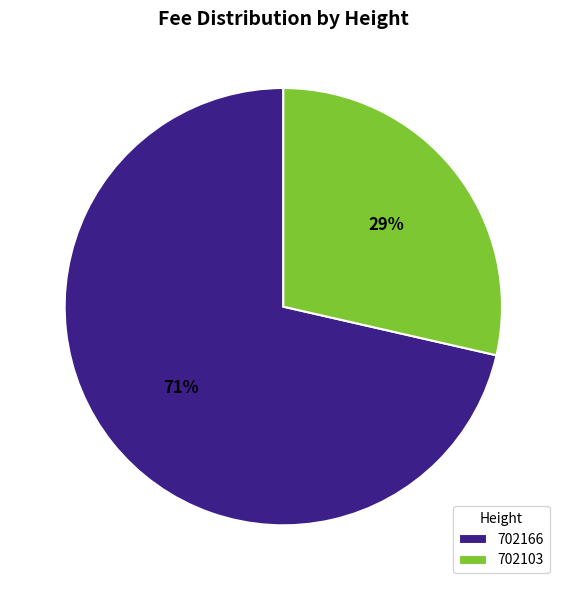

To the nearest percent, what portion does 702103 represent?

29%